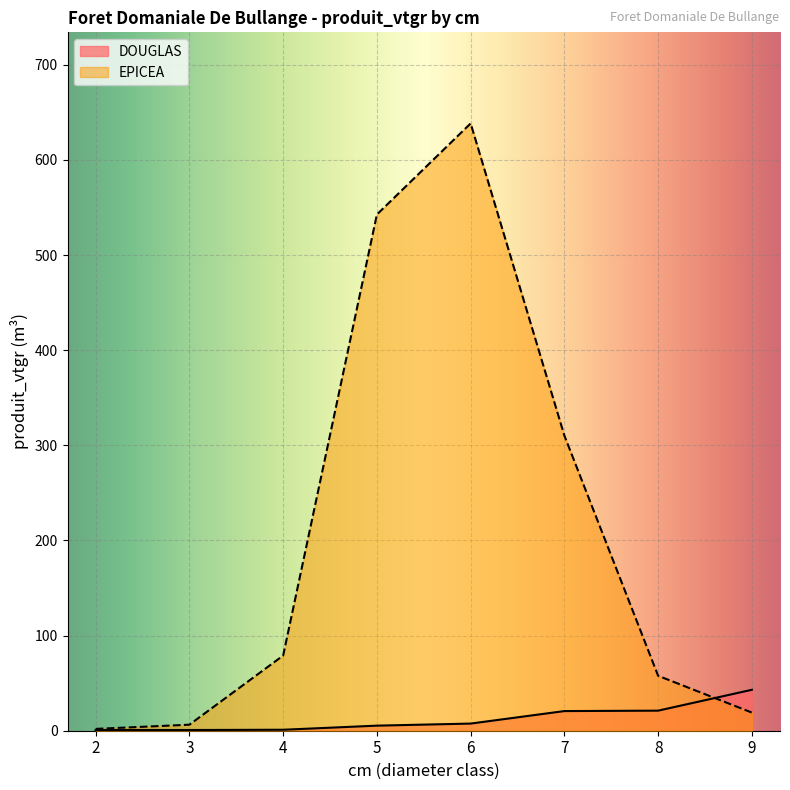

At which label does EPICEA reach its peak?

6